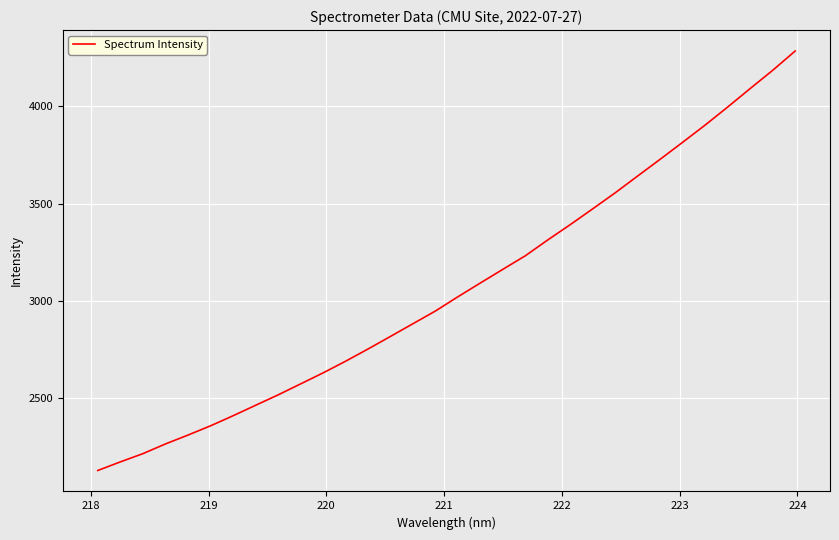

What is the smallest value displayed?

2130.1